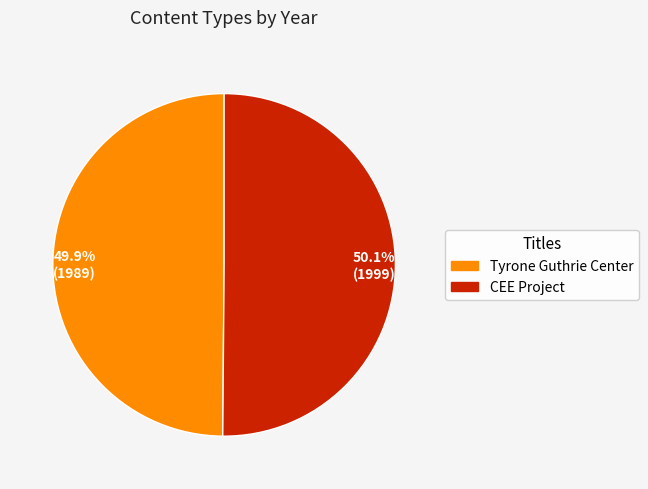

What is the ratio of the value at 49.9% (1989) to the value at 50.1% (1999)?

1.0